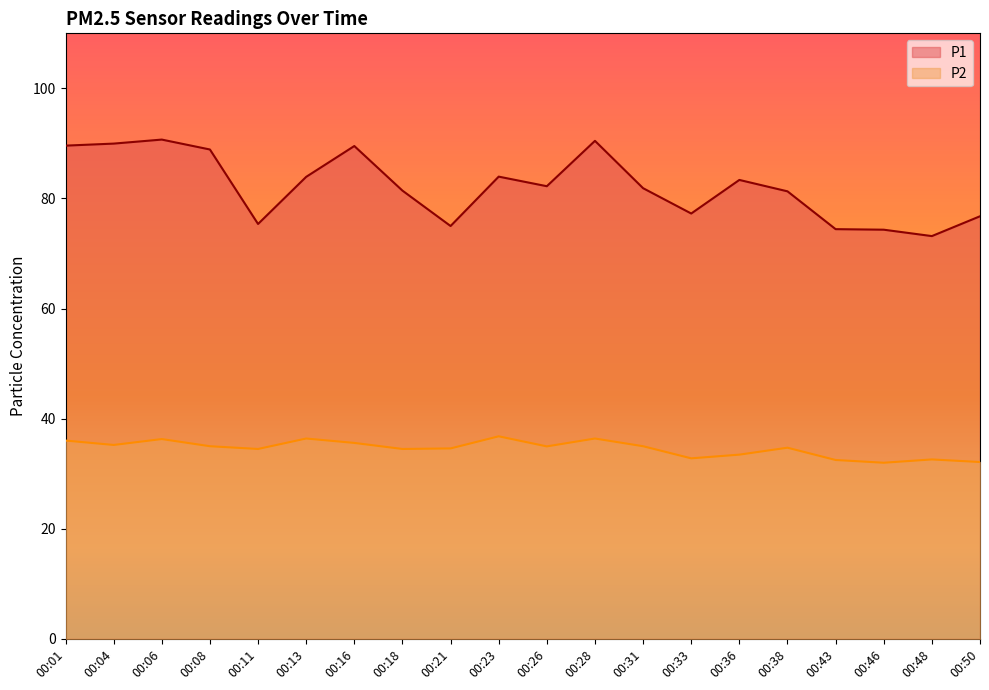

What value does the P2 series have at 00:46?

32.0